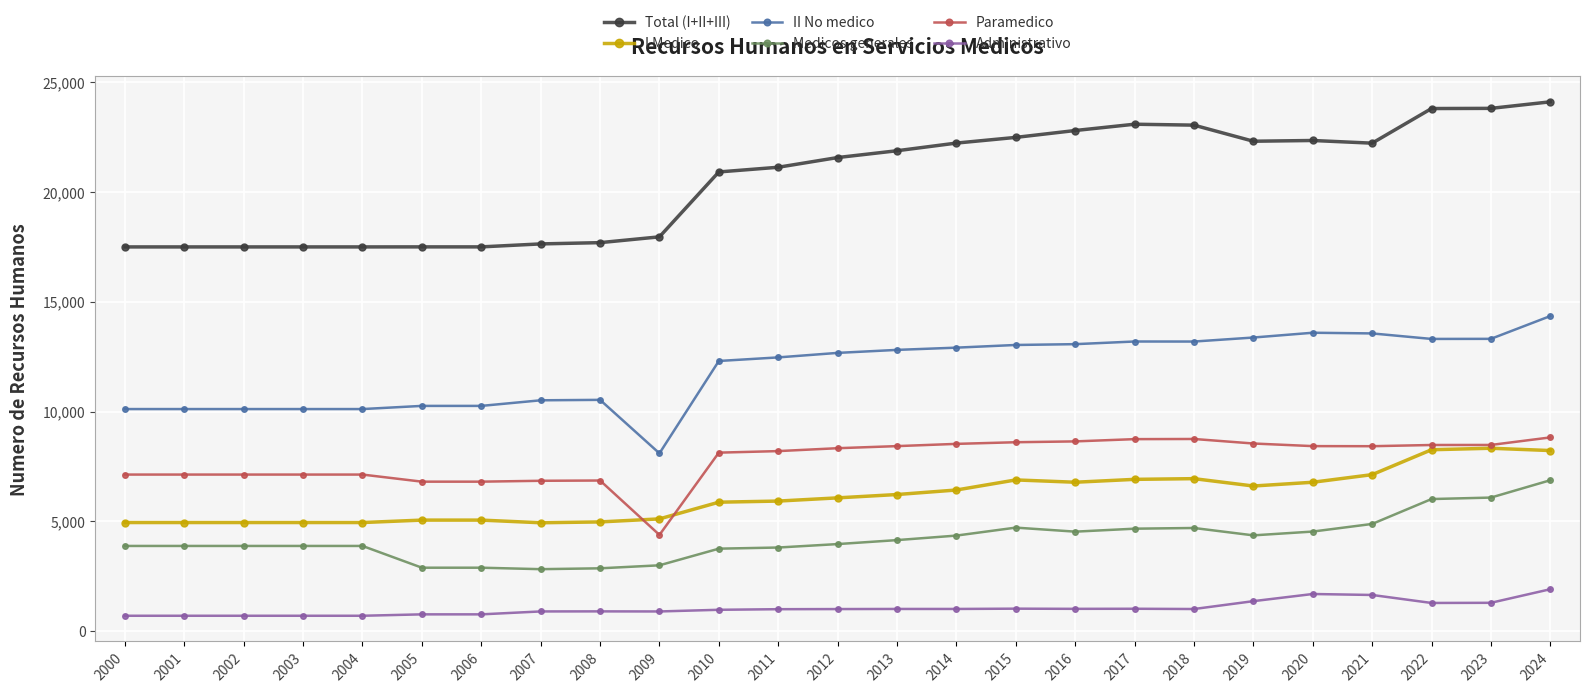

True or false: Paramedico has more than 1 points higher than both neighbors.

True